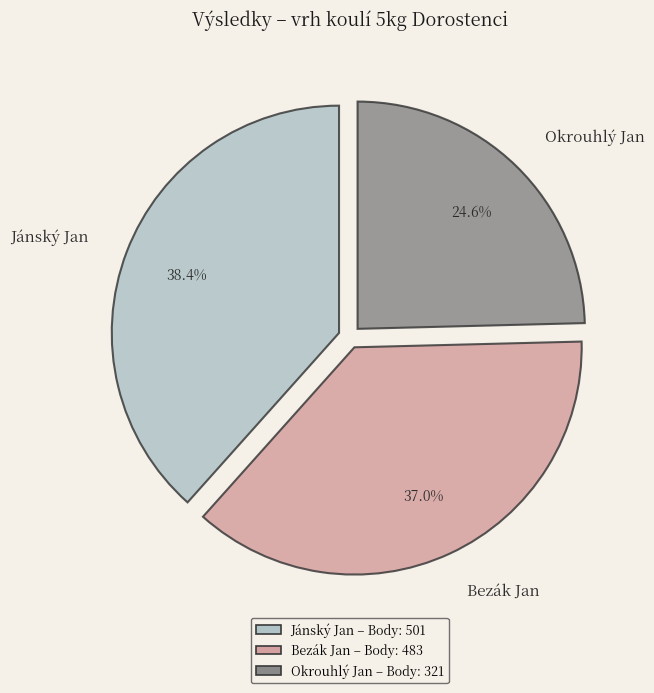

Count the number of slices in the pie.

3